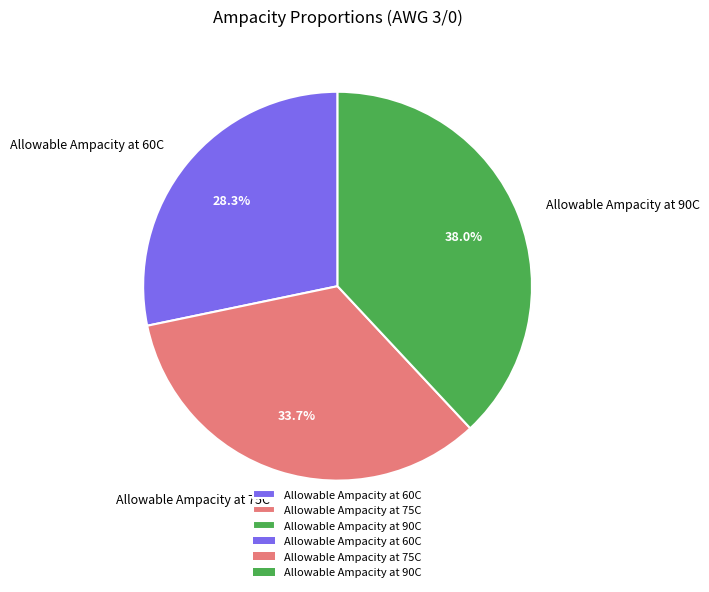

To the nearest percent, what portion does Allowable Ampacity at 60C represent?

28%